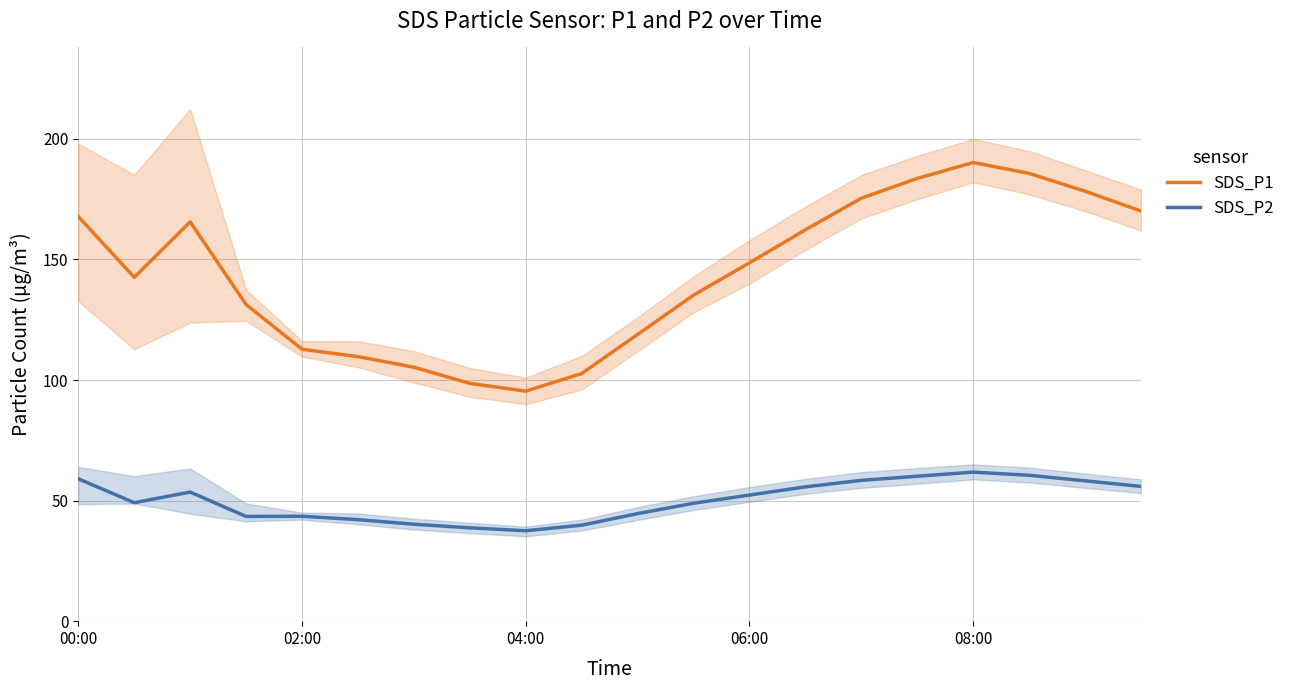

How many categories are shown in the chart?

20